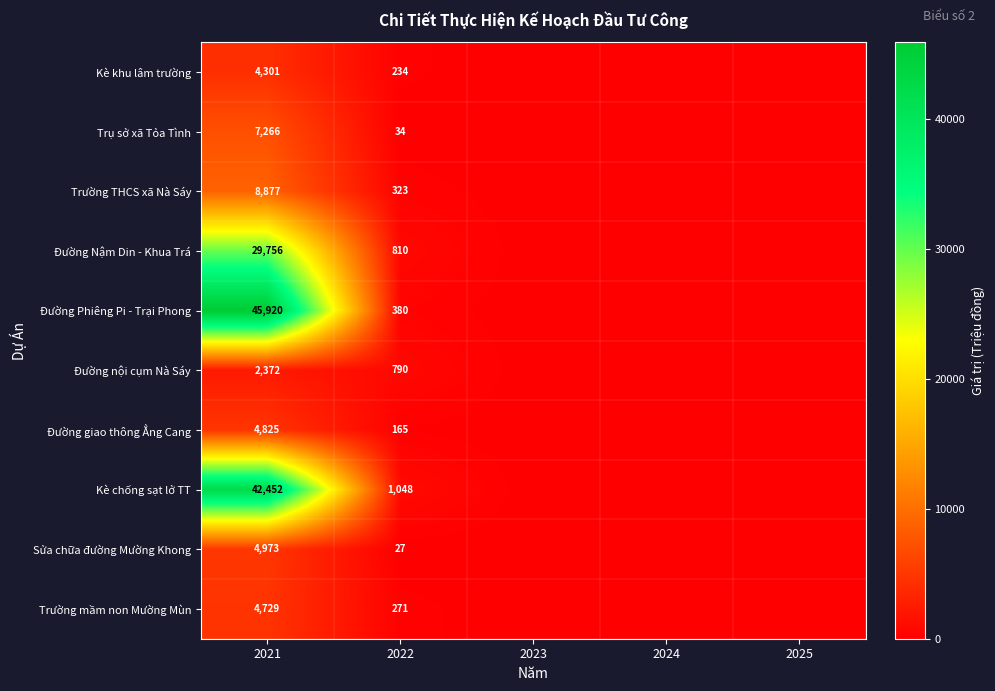

How many data points does each series have?

5